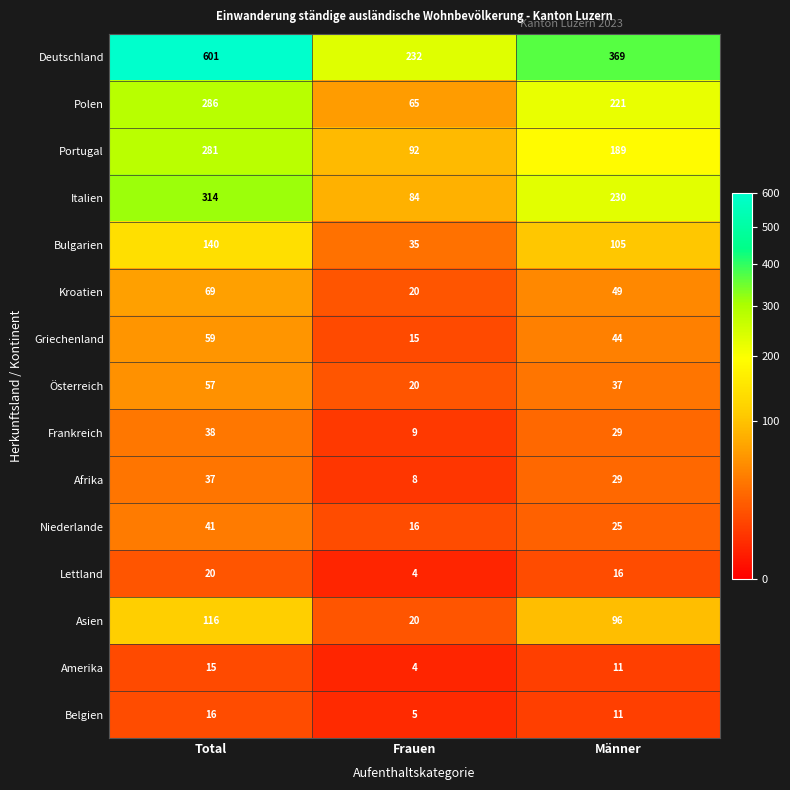

Which category has the lowest value in the Deutschland series?

Frauen